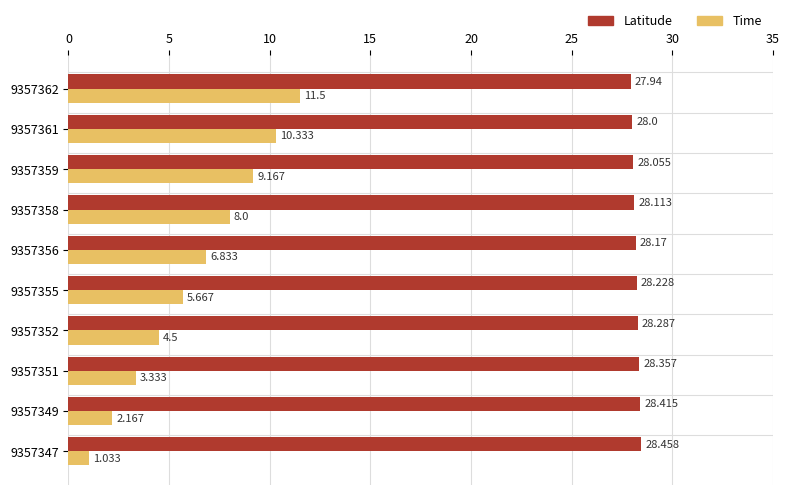

Rank the series by their maximum value, from lowest to highest.

Time, Latitude